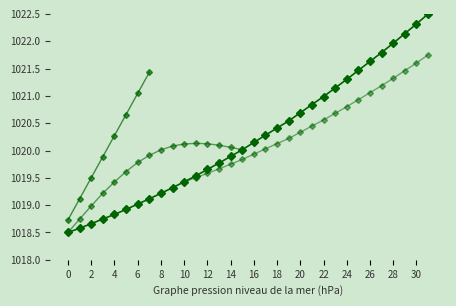

Count the number of values greater than 1020.

17